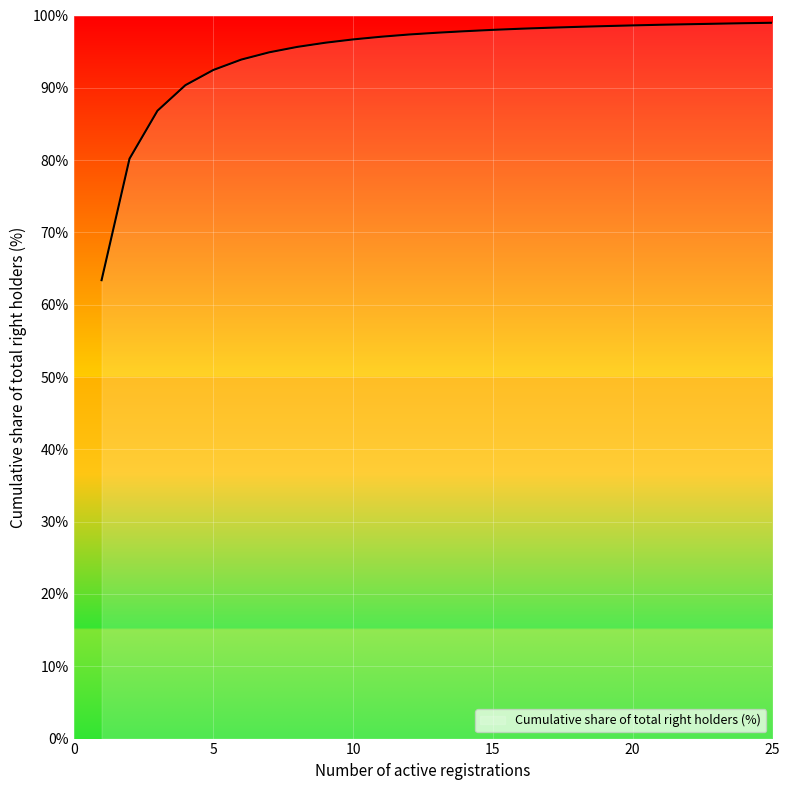

What is the greatest value displayed?

99.0